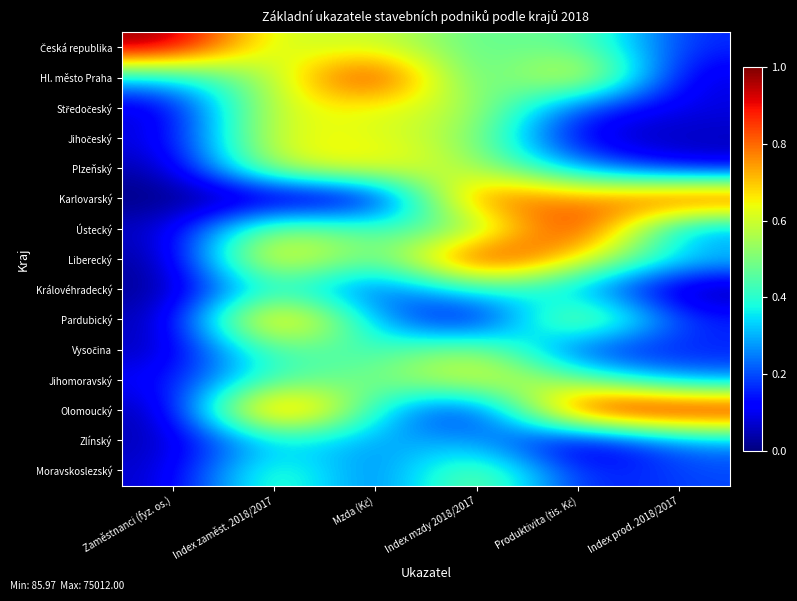

Rank the series at Index prod. 2018/2017 from lowest to highest value.

Královéhradecký, Jihočeský, Hl. město Praha, Plzeňský, Středočeský, Vysočina, Pardubický, Česká republika, Moravskoslezský, Ústecký, Jihomoravský, Zlínský, Liberecký, Karlovarský, Olomoucký